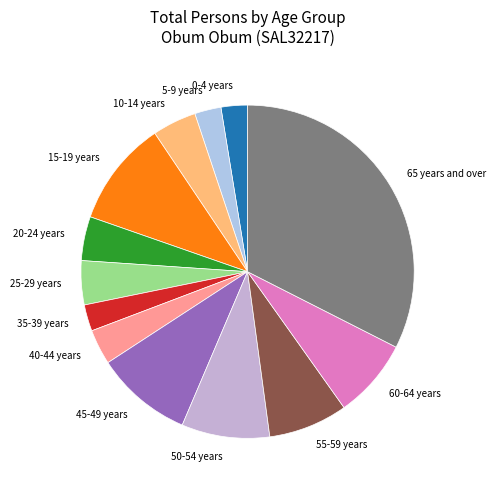

Is the sum of 50-54 years and 0-4 years greater than half?

No